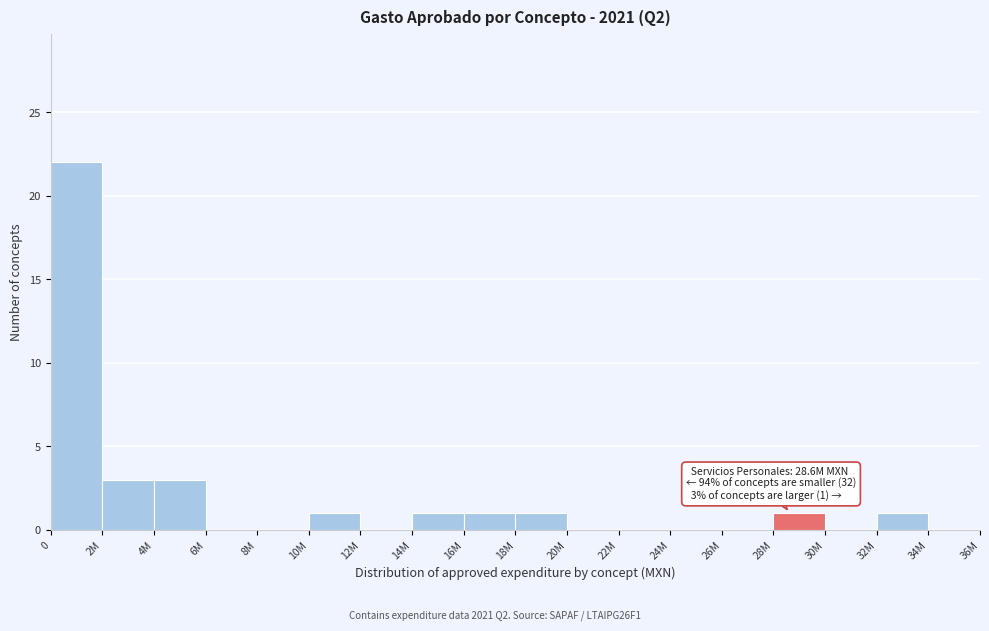

Reading left to right, what are all the values shown in this chart?

0=22	2M=3	4M=3	6M=0	8M=0	10M=1	12M=0	14M=1	16M=1	18M=1	20M=0	22M=0	24M=0	26M=0	28M=1	30M=0	32M=1	34M=0